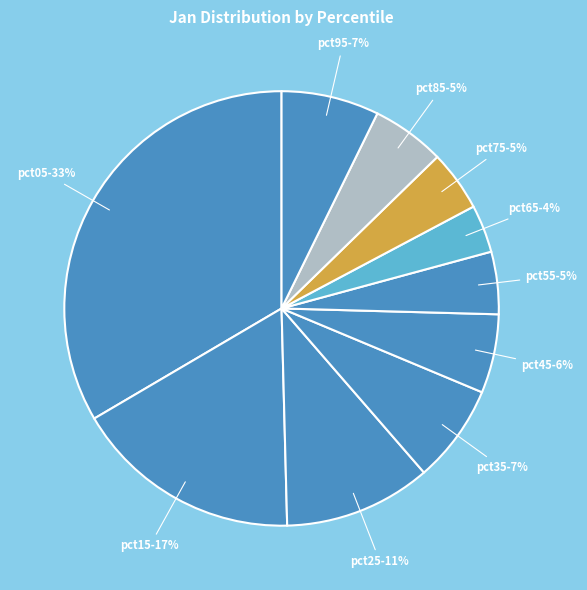

True or false: pct55 accounts for 17% of the total.

False